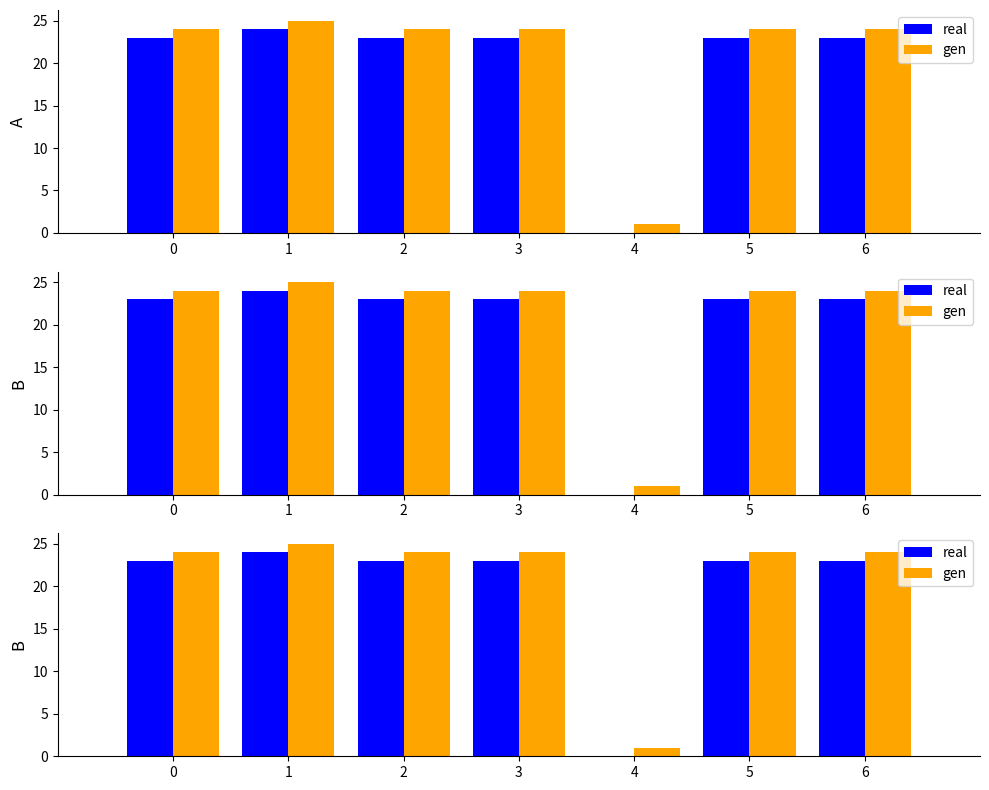

Reading left to right, extract all data points from this chart.

real: 0=23	1=24	2=23	3=23	4=0	5=23	6=23
gen: 0=24	1=25	2=24	3=24	4=1	5=24	6=24